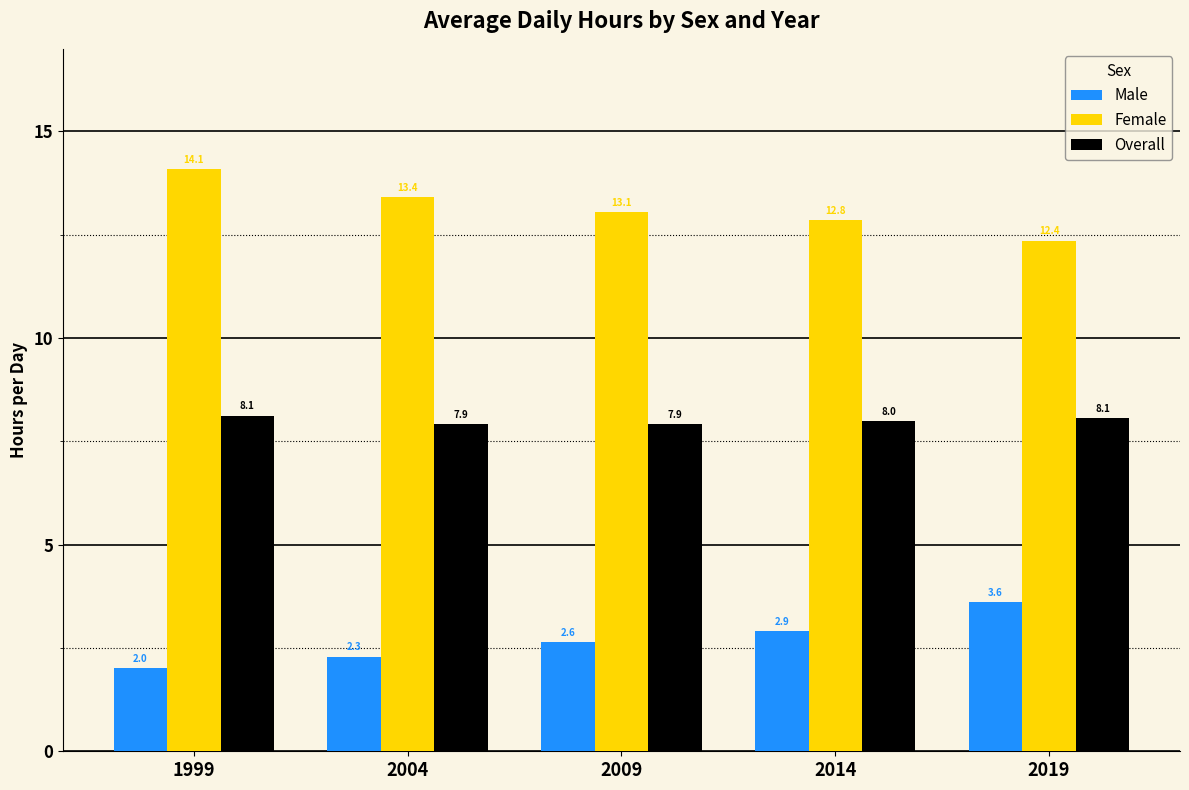

Reading left to right, what are all the values shown in this chart?

Male: 1999=2.0	2004=2.3	2009=2.6	2014=2.9	2019=3.6
Female: 1999=14.1	2004=13.4	2009=13.1	2014=12.8	2019=12.4
Overall: 1999=8.1	2004=7.9	2009=7.9	2014=8.0	2019=8.1